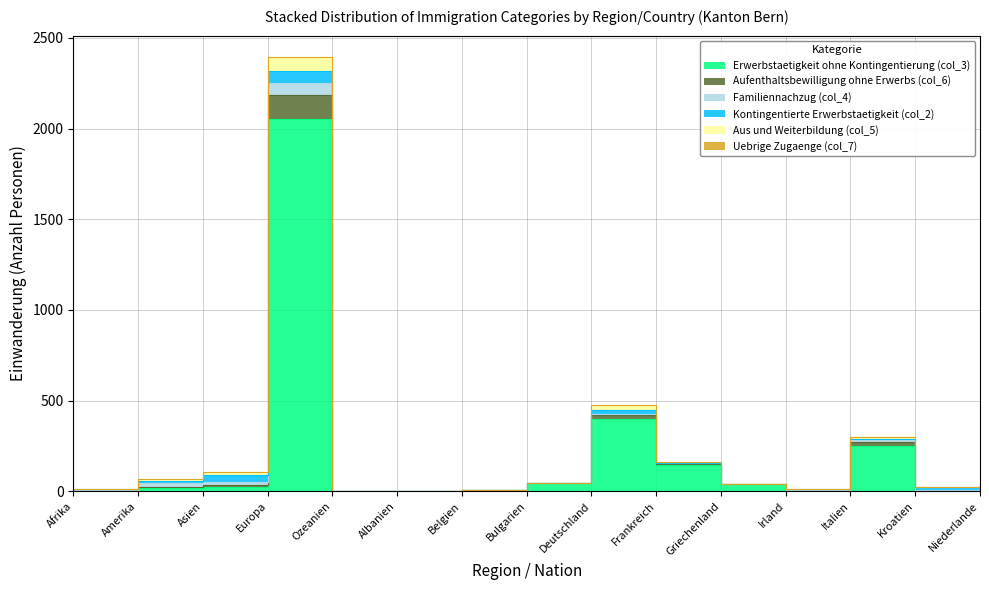

Between Ozeanien and Irland, which is larger?

Irland